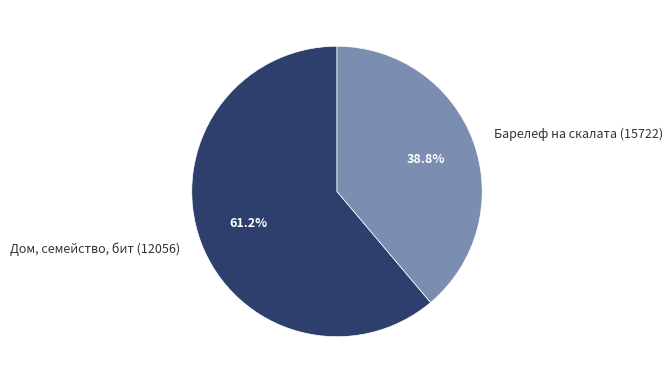

Is it true that Дом, семейство, бит (12056) is 52% of the pie?

False